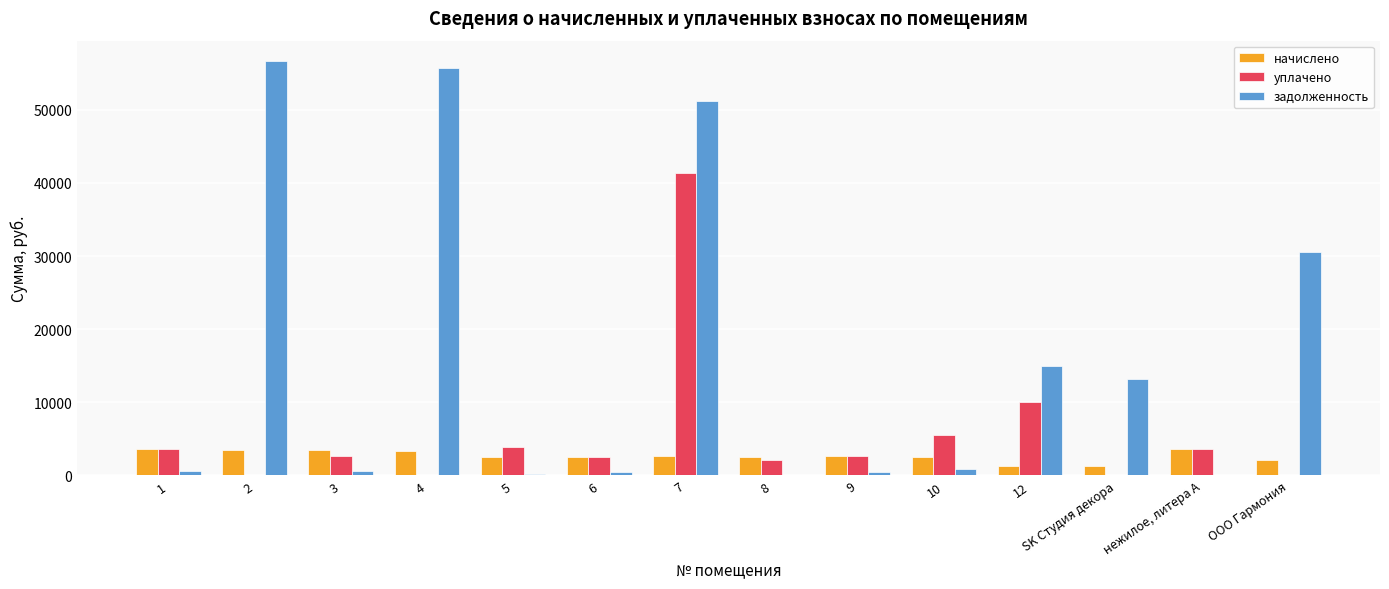

Does the chart contain stacked bars?

No